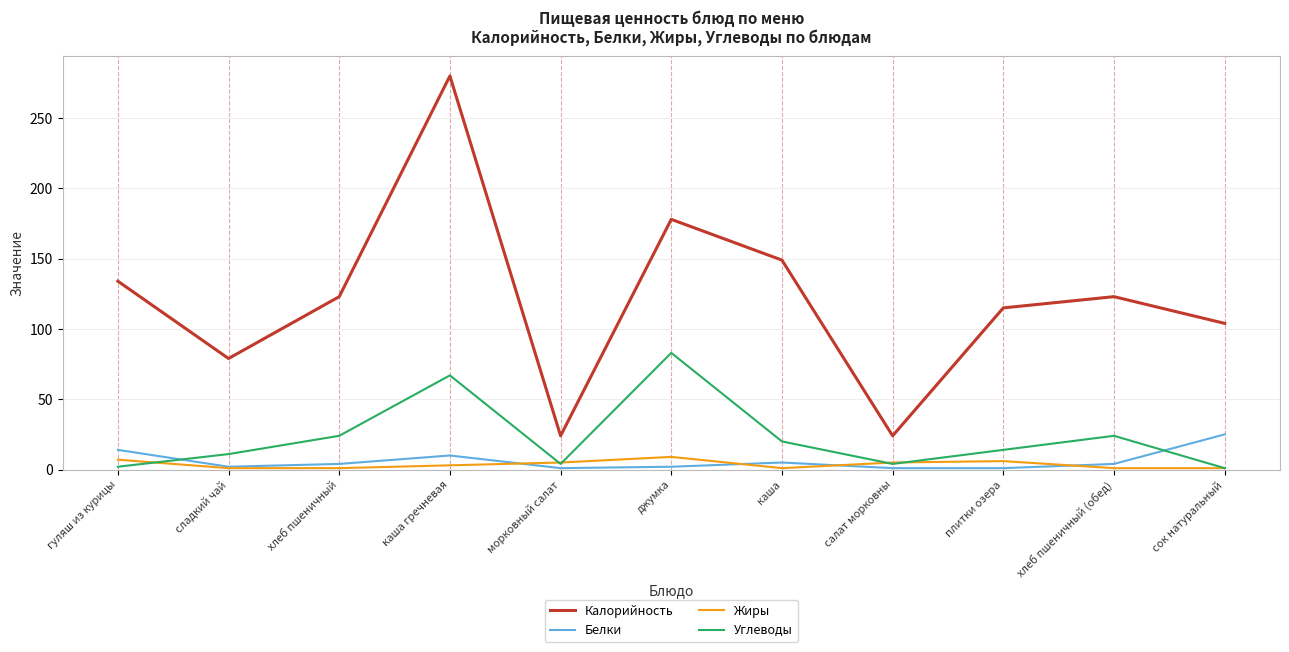

Which series has the largest total across all categories?

Калорийность